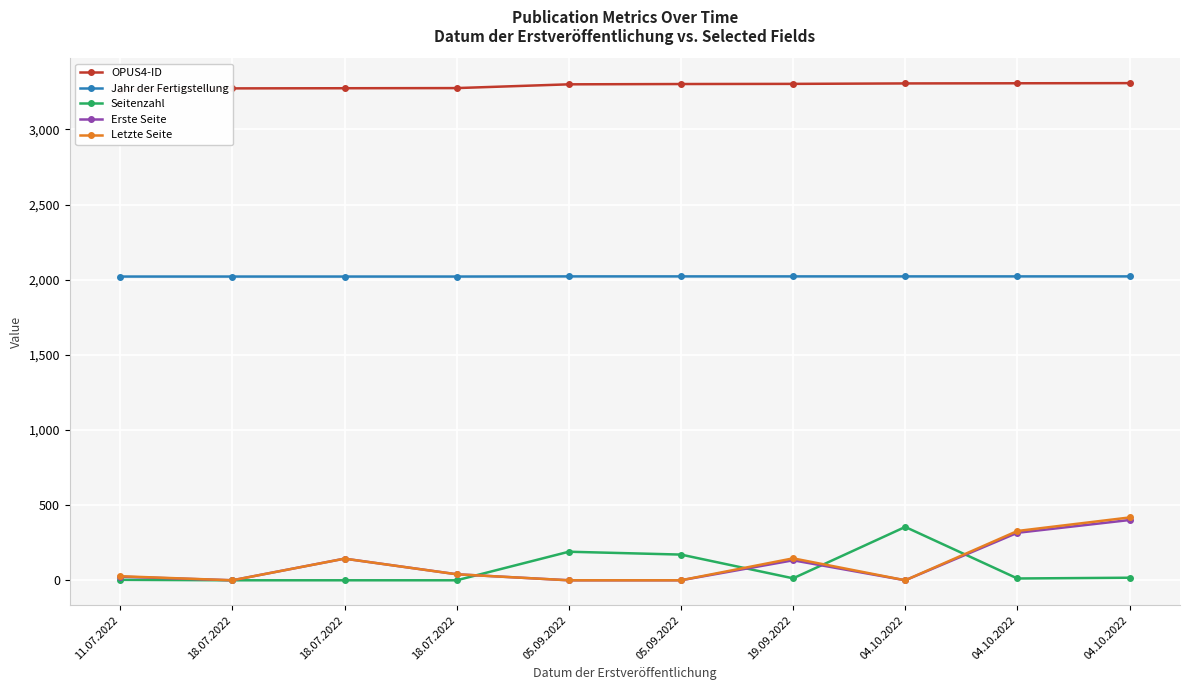

Which series has the largest total across all categories?

OPUS4-ID